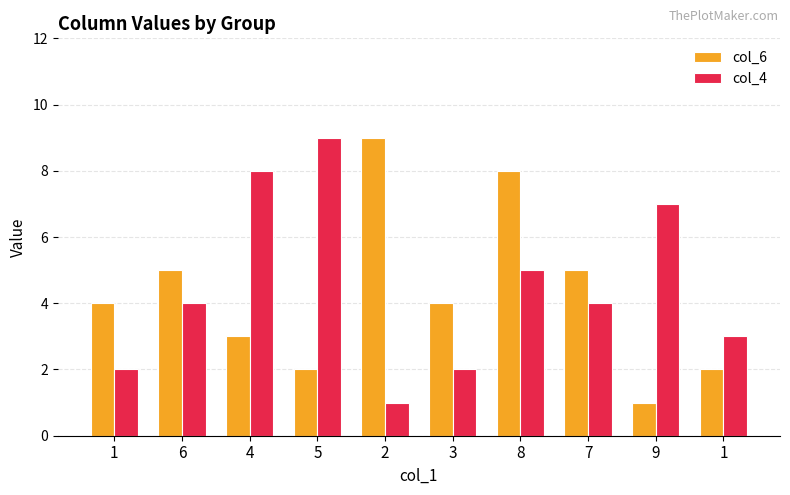

Reading right to left, list all the values displayed in this chart.

col_6: 2	1	5	8	4	9	2	3	5	4
col_4: 3	7	4	5	2	1	9	8	4	2